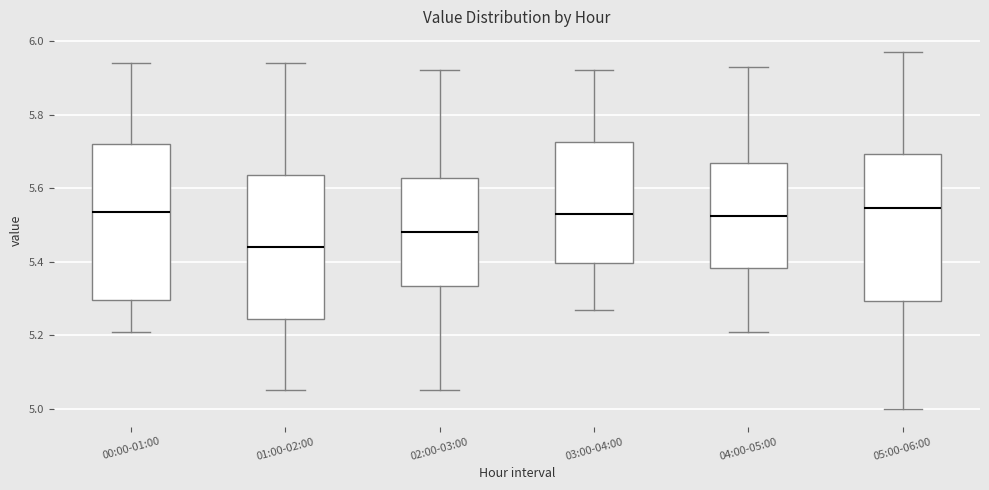

Where is the lower edge of the box for 02:00-03:00 on the y-axis? The values are not printed on the chart, so give them approximately, as read against the axis.

5.34